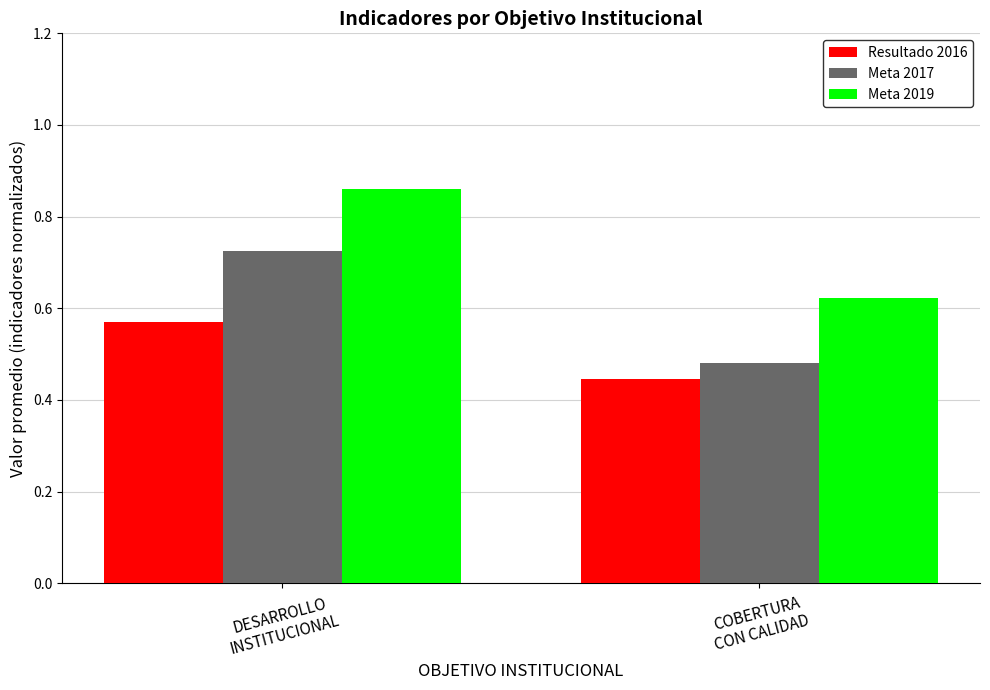

Which series has the largest range (max minus min)?

Meta 2017